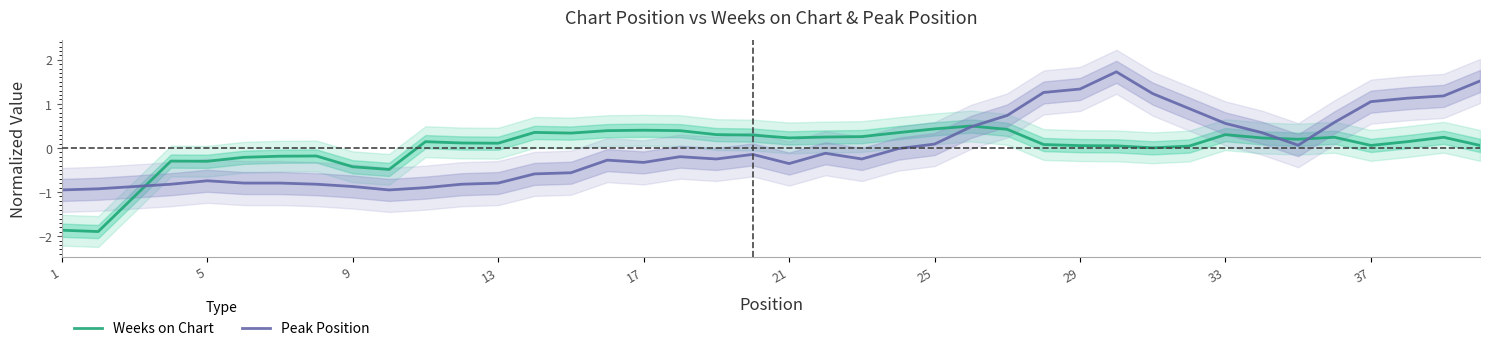

After their last crossing, which series has the higher values: Weeks on Chart or Peak Position?

Peak Position